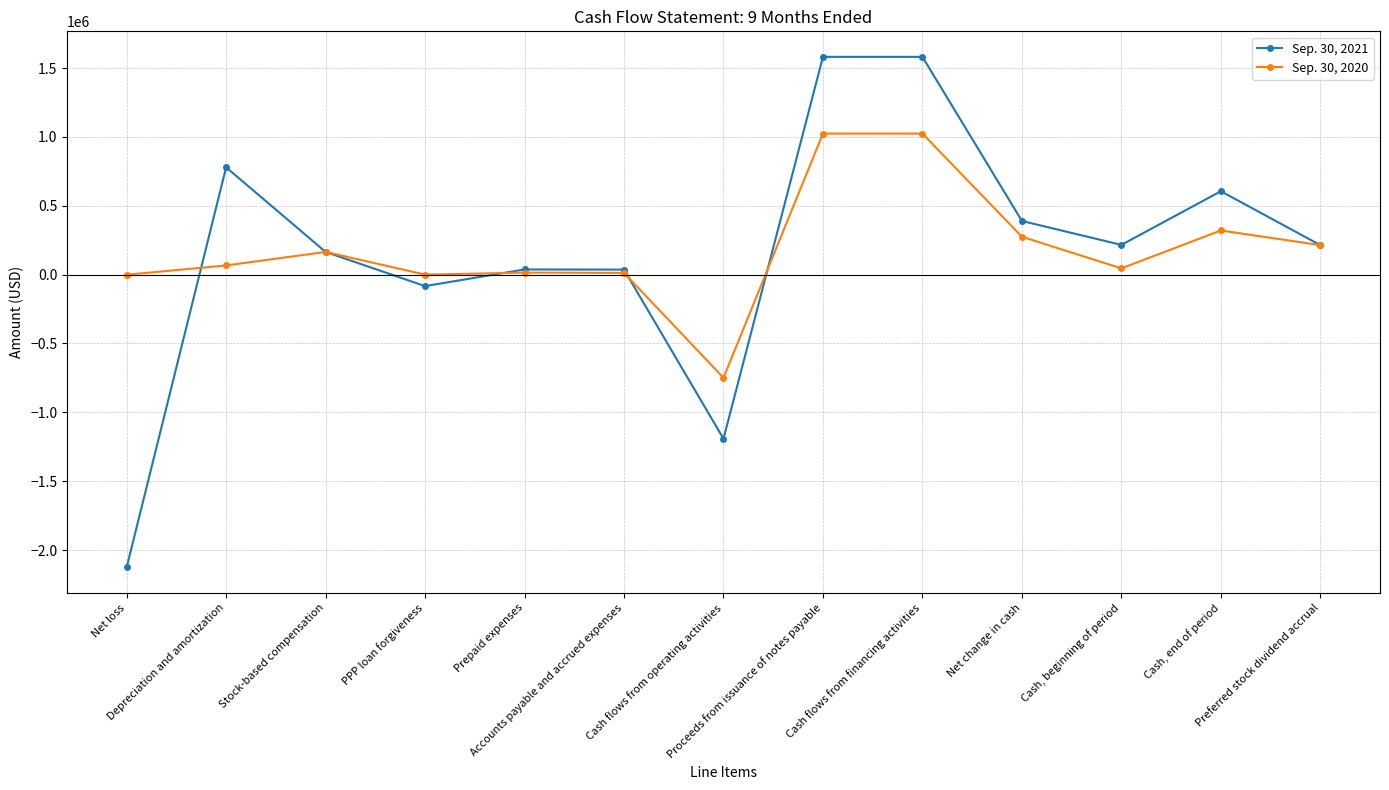

True or false: Sep. 30, 2021 has more than 1 interior local peaks.

True